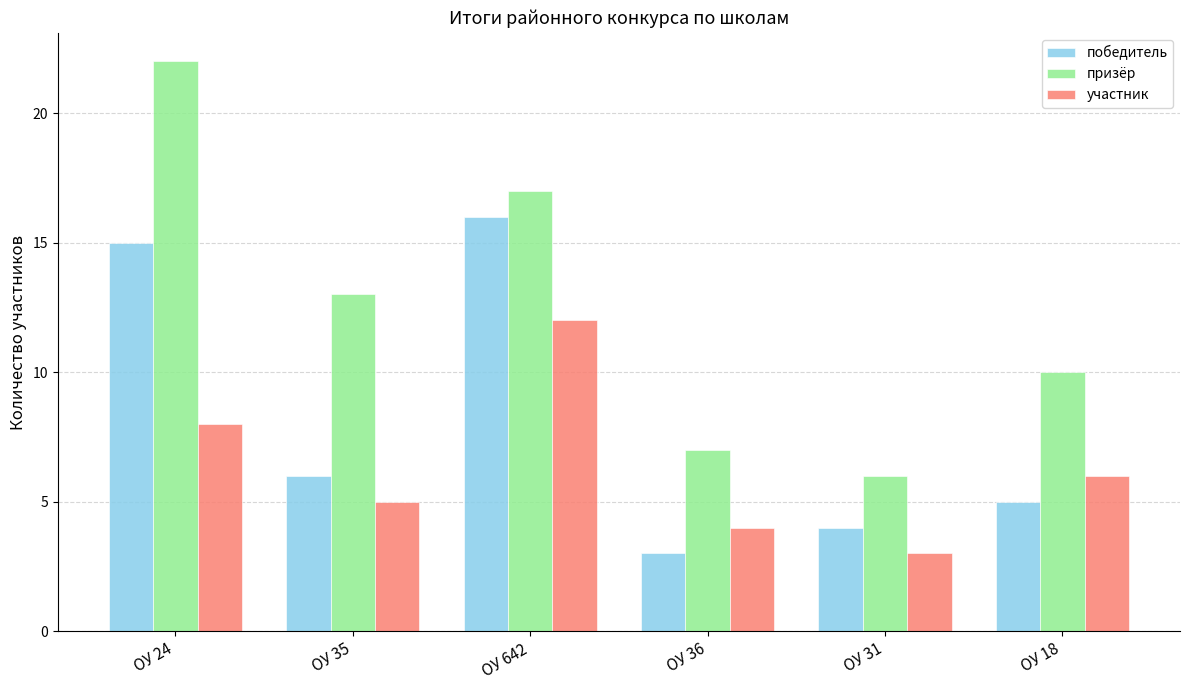

Rank the categories by призёр value from highest to lowest.

ОУ 24, ОУ 642, ОУ 35, ОУ 18, ОУ 36, ОУ 31